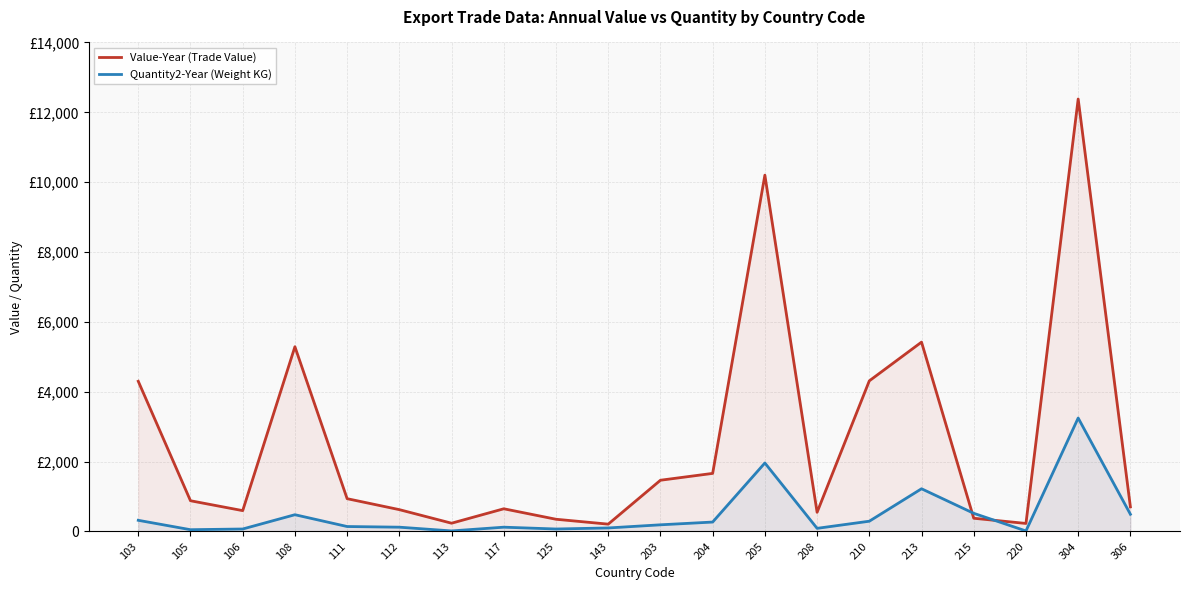

Where is the first local minimum for Value-Year (Trade Value)?

106